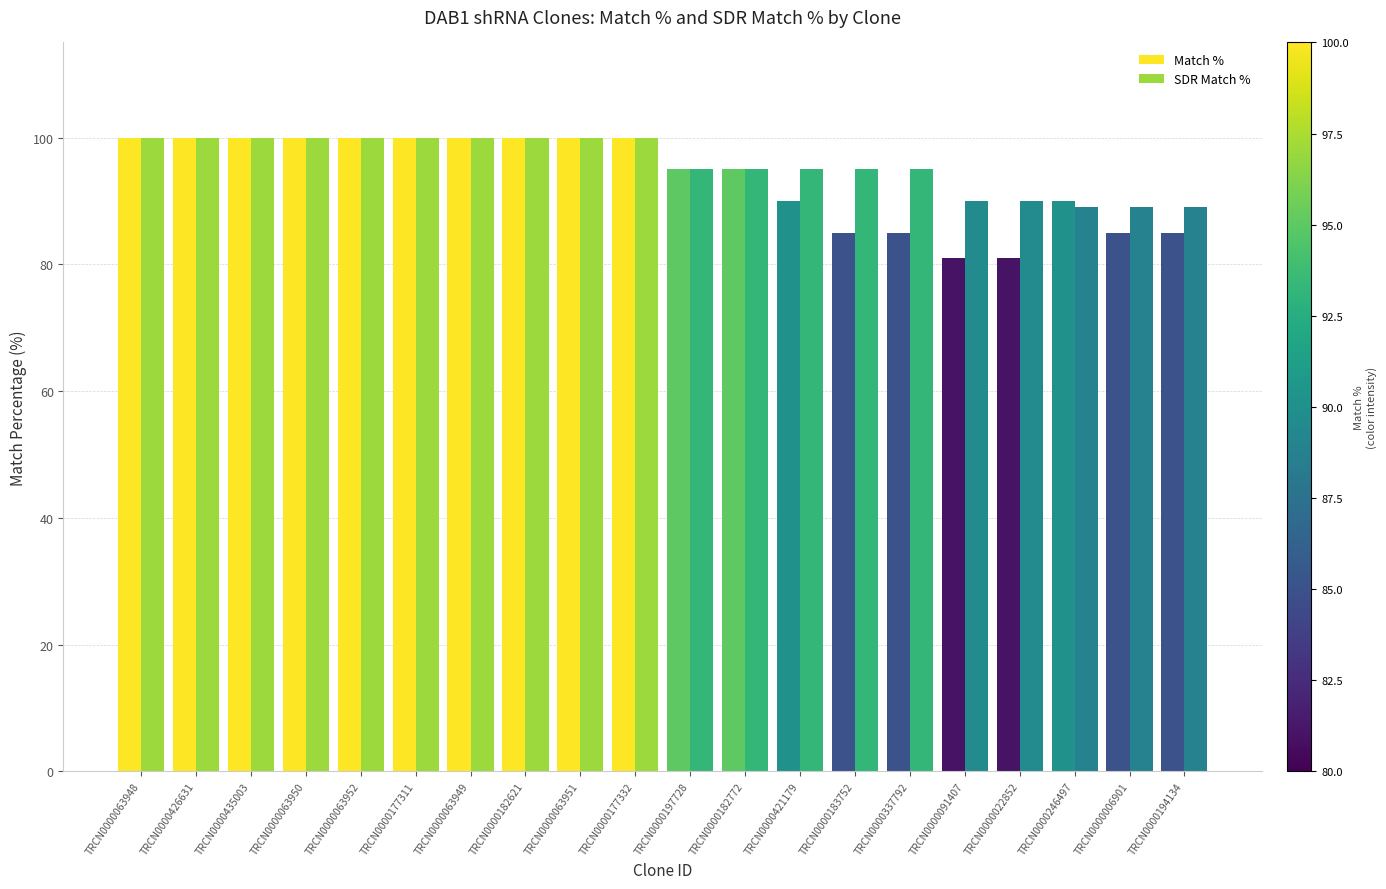

The Match % series shows 137 at TRCN0000063949. True or false?

False